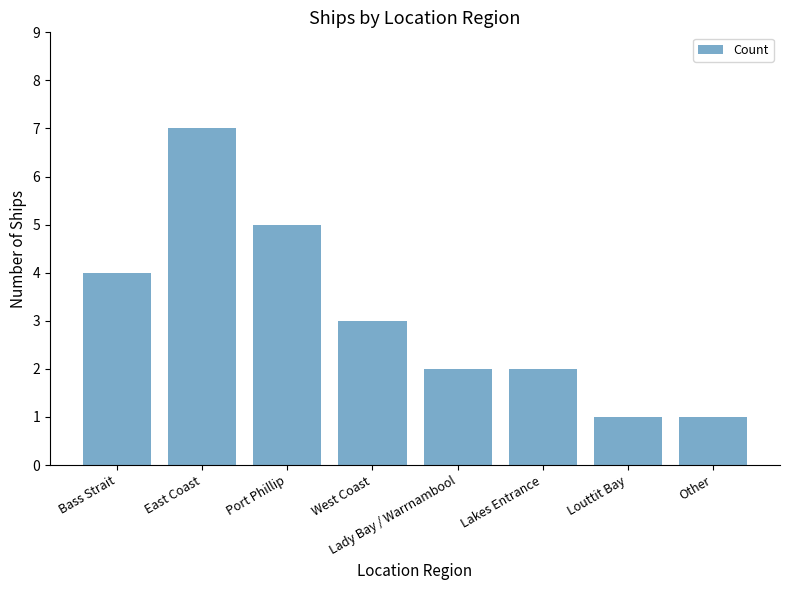

Is it true that the value at Bass Strait is 1?

False